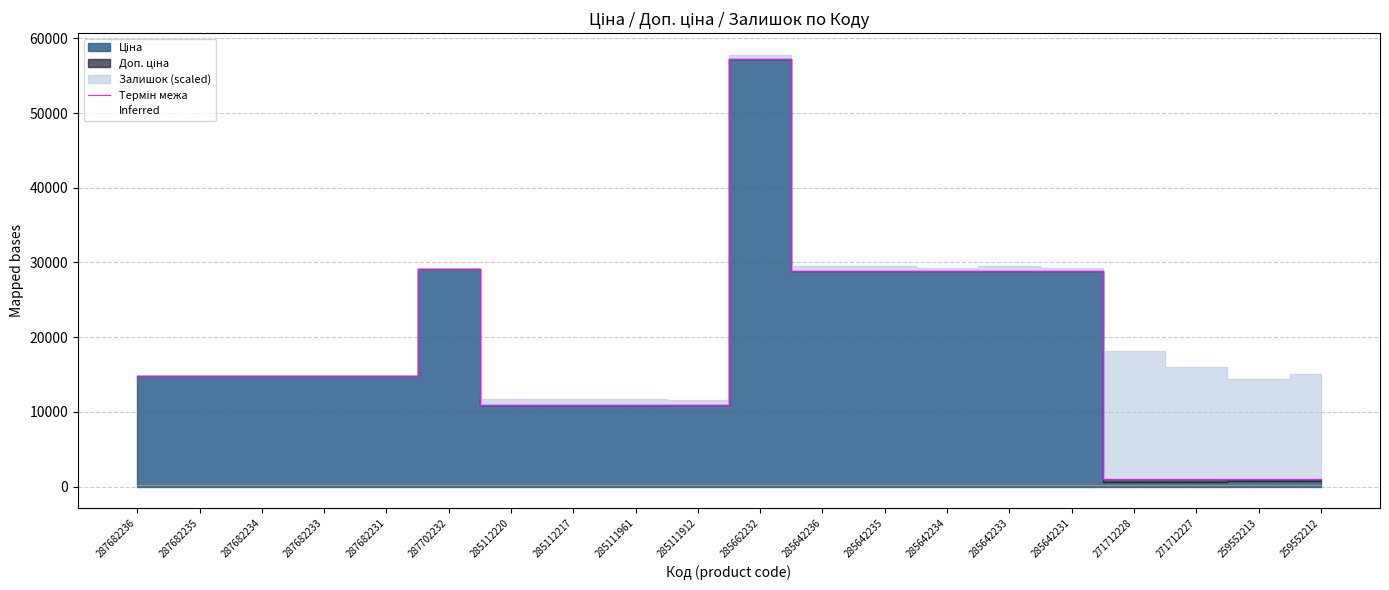

True or false: the data shows 39872.4 at 287702232.

False